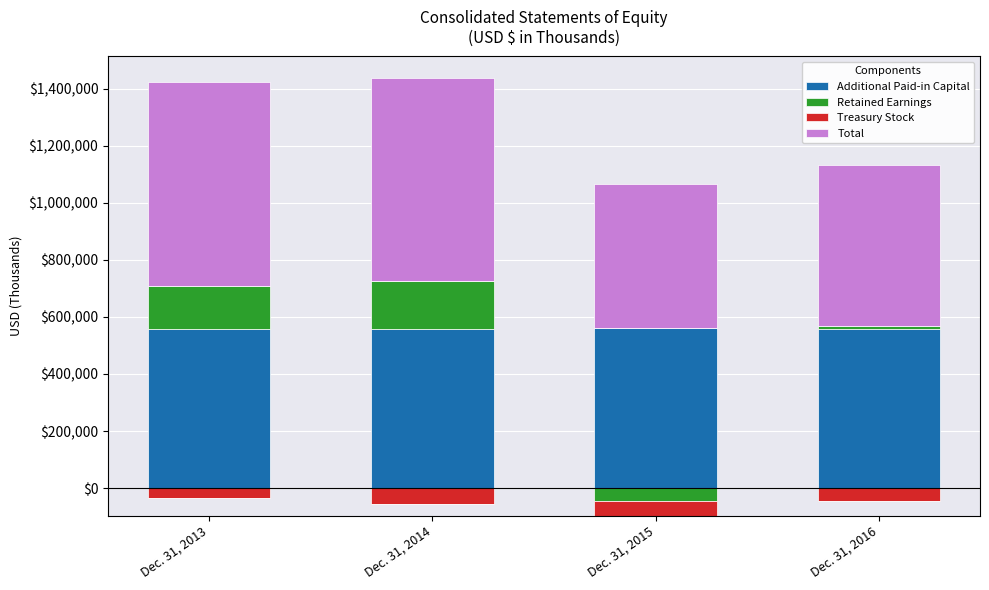

What is the value of the Retained Earnings bar at the 1st from the left?

150418